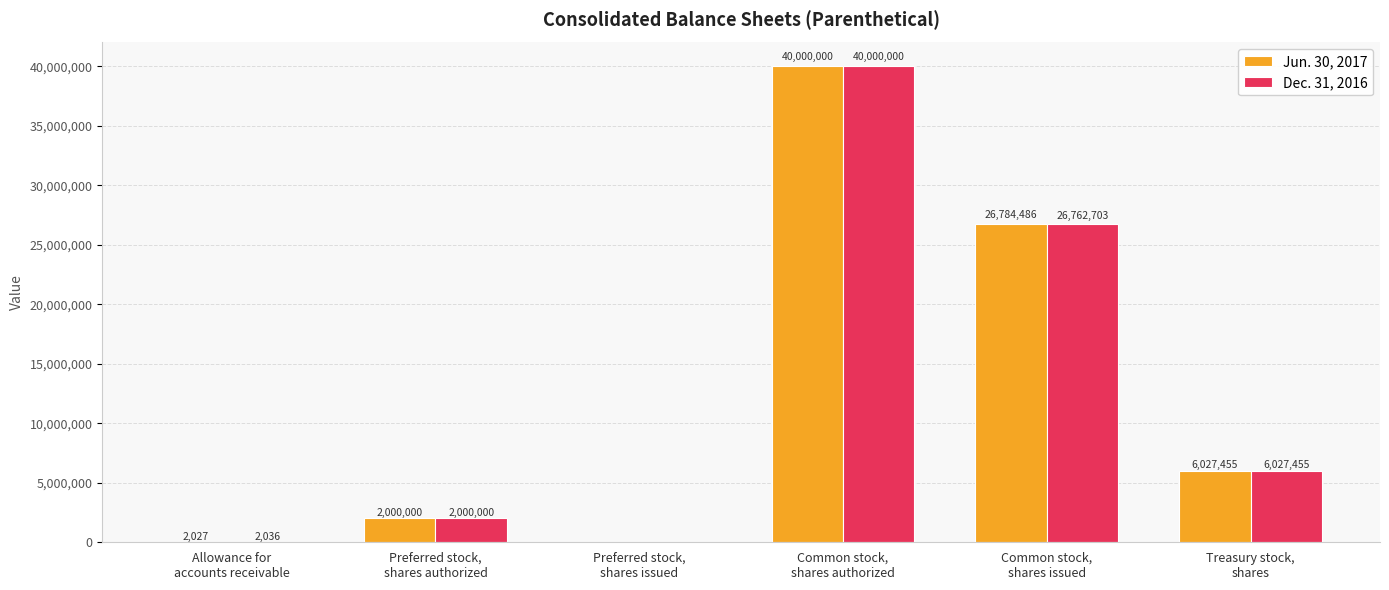

What is the maximum value for Dec. 31, 2016?

40000000